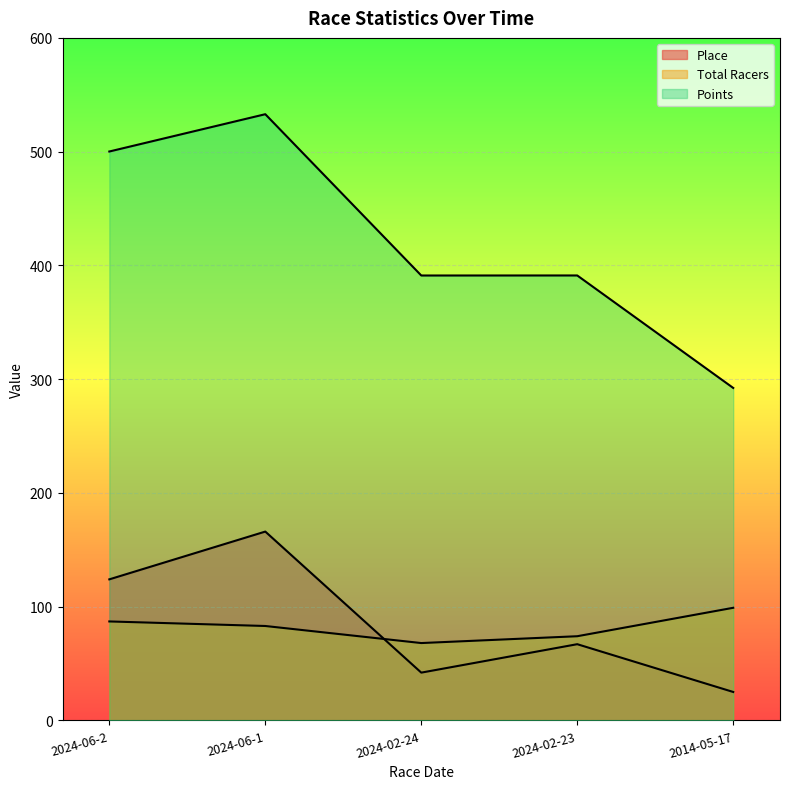

Reading right to left, list all the values displayed in this chart.

Place: 2014-05-17=25.0	2024-02-23=67.0	2024-02-24=42.0	2024-06-1=166.0	2024-06-2=124.0
Total Racers: 2014-05-17=99.0	2024-02-23=74.0	2024-02-24=68.0	2024-06-1=83.0	2024-06-2=87.0
Points: 2014-05-17=292.3	2024-02-23=391.1	2024-02-24=391.1	2024-06-1=532.9	2024-06-2=500.1